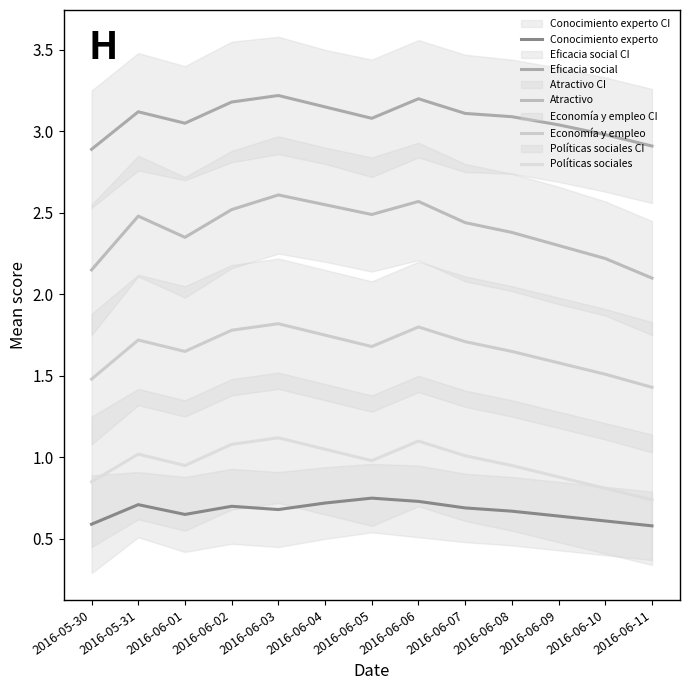

Reading left to right, what are all the values shown in this chart?

Conocimiento experto: 2016-05-30=0.6	2016-05-31=0.7	2016-06-01=0.7	2016-06-02=0.7	2016-06-03=0.7	2016-06-04=0.7	2016-06-05=0.8	2016-06-06=0.7	2016-06-07=0.7	2016-06-08=0.7	2016-06-09=0.6	2016-06-10=0.6	2016-06-11=0.6
Eficacia social: 2016-05-30=2.9	2016-05-31=3.1	2016-06-01=3.0	2016-06-02=3.2	2016-06-03=3.2	2016-06-04=3.1	2016-06-05=3.1	2016-06-06=3.2	2016-06-07=3.1	2016-06-08=3.1	2016-06-09=3.0	2016-06-10=3.0	2016-06-11=2.9
Atractivo: 2016-05-30=2.1	2016-05-31=2.5	2016-06-01=2.4	2016-06-02=2.5	2016-06-03=2.6	2016-06-04=2.5	2016-06-05=2.5	2016-06-06=2.6	2016-06-07=2.4	2016-06-08=2.4	2016-06-09=2.3	2016-06-10=2.2	2016-06-11=2.1
Economía y empleo: 2016-05-30=1.5	2016-05-31=1.7	2016-06-01=1.6	2016-06-02=1.8	2016-06-03=1.8	2016-06-04=1.8	2016-06-05=1.7	2016-06-06=1.8	2016-06-07=1.7	2016-06-08=1.6	2016-06-09=1.6	2016-06-10=1.5	2016-06-11=1.4
Políticas sociales: 2016-05-30=0.8	2016-05-31=1.0	2016-06-01=0.9	2016-06-02=1.1	2016-06-03=1.1	2016-06-04=1.1	2016-06-05=1.0	2016-06-06=1.1	2016-06-07=1.0	2016-06-08=0.9	2016-06-09=0.9	2016-06-10=0.8	2016-06-11=0.7